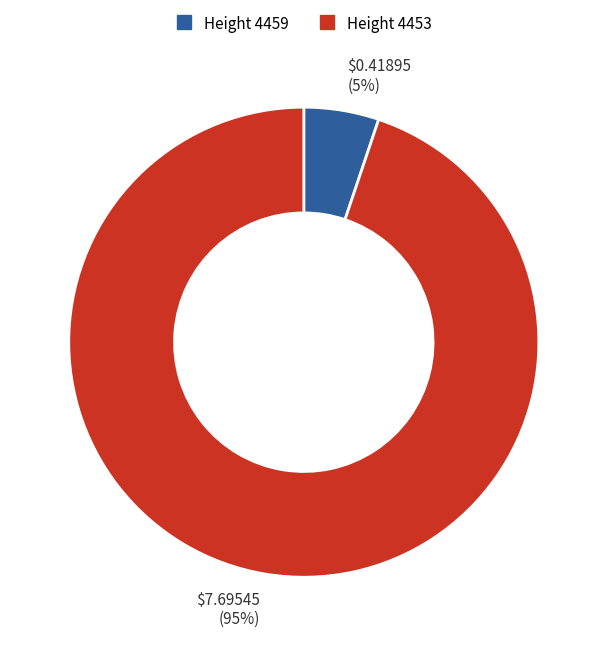

Count the number of slices in the pie.

2